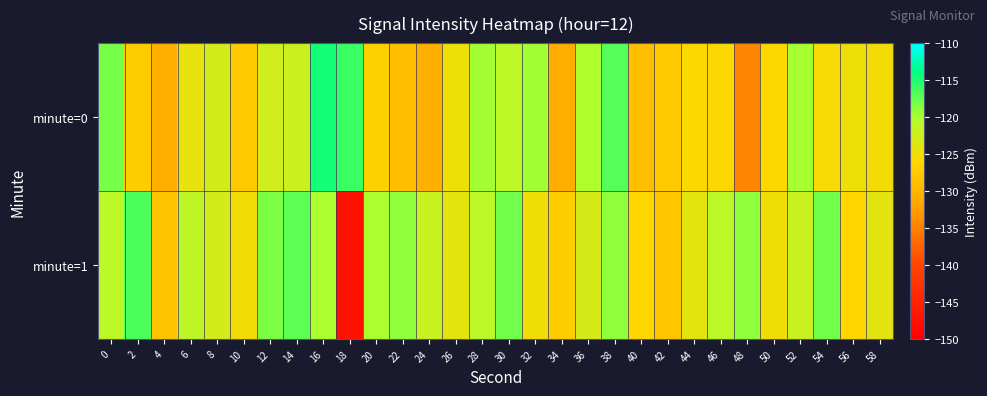

At which category does the chart reach its minimum across all series?

18